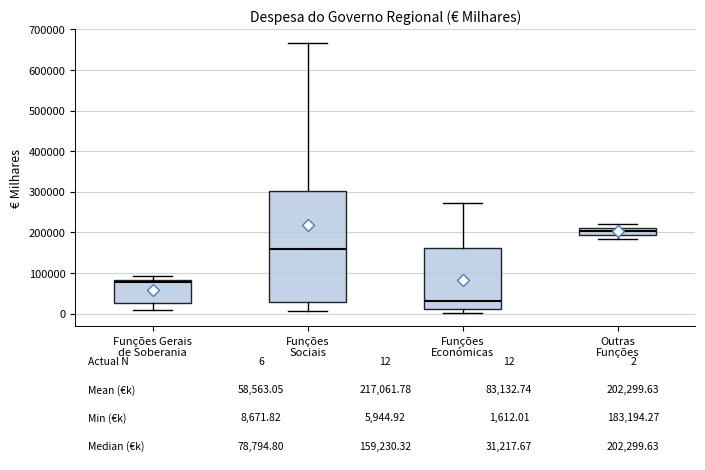

Which box is the tallest, from its lower edge to its upper edge?

Funções Sociais